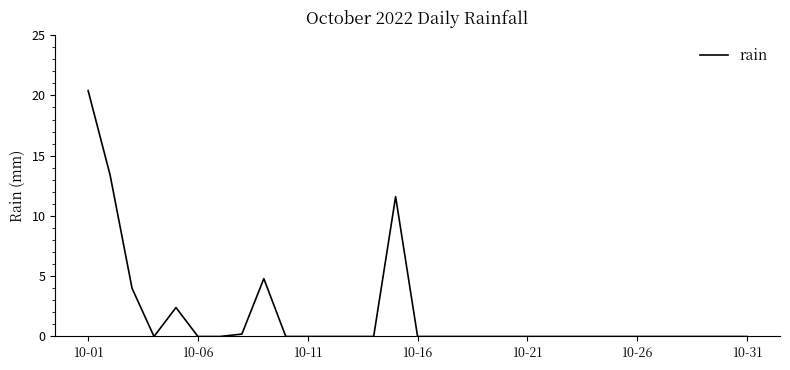

What is the maximum value shown in the chart?

20.4